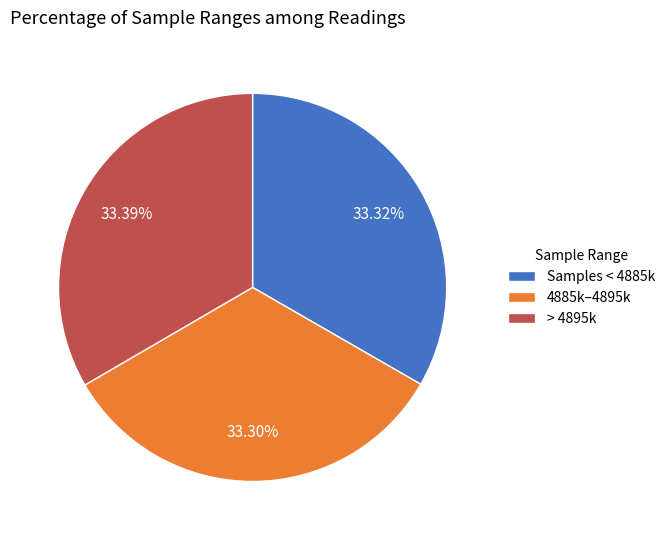

Does > 4895k represent more than half of the total?

No